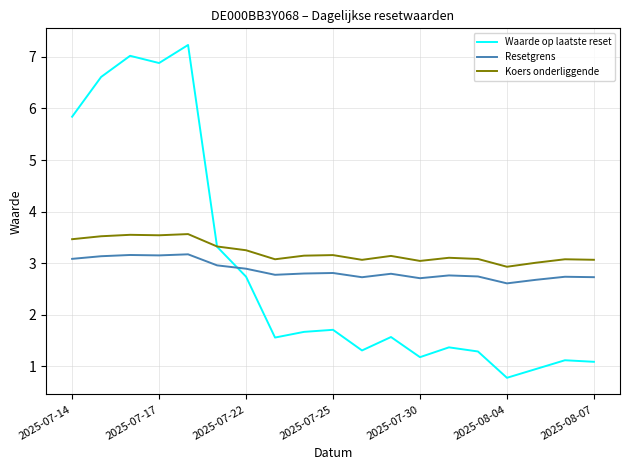

What is the greatest value displayed?

7.2